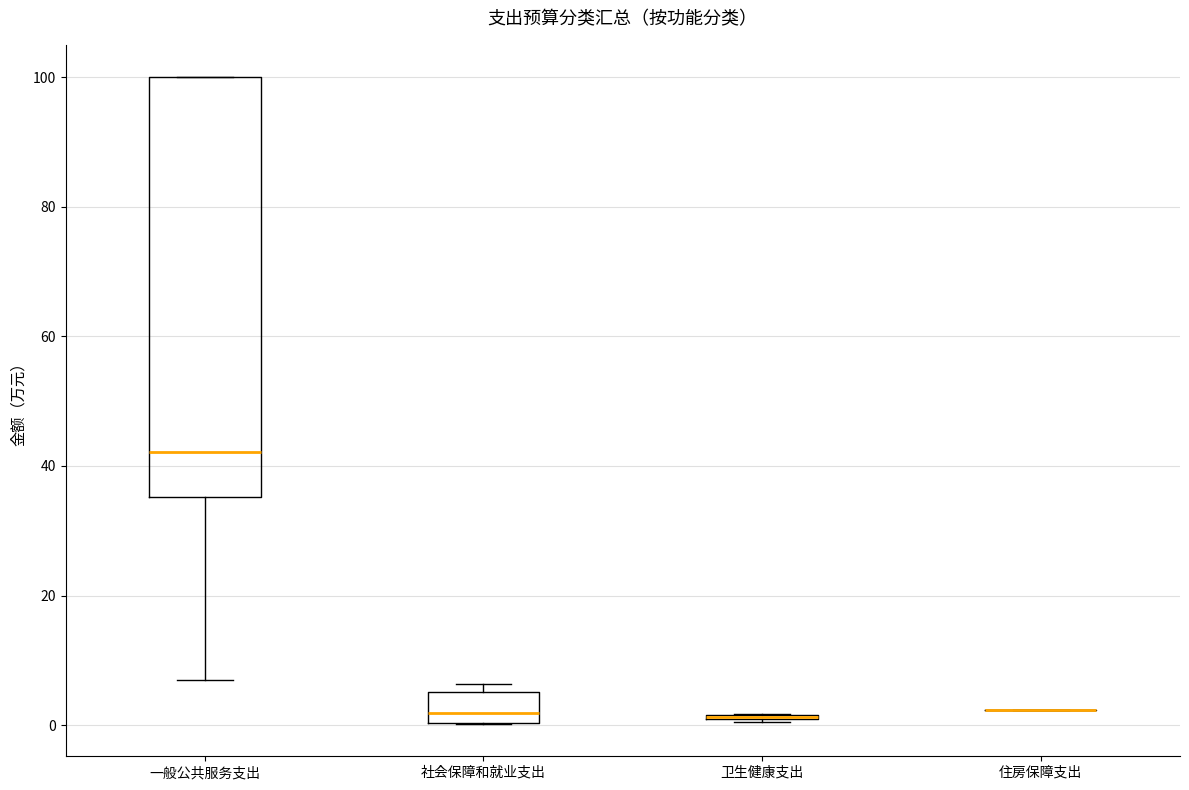

Reading left to right, transcribe this box plot: for each box, give where its median line is, the range the box spans, and where its two whiskers end, as read against the y-axis. The values are not printed on the chart, so give them approximately, as read against the axis.

一般公共服务支出: median 42, box 36 to 100, whiskers 8 to 100
社会保障和就业支出: median 2, box 0 to 6, whiskers 0 to 6 (just above the box's upper edge)
卫生健康支出: box collapsed to a line at 2, whiskers 0 to 2
住房保障支出: box collapsed to a line at 2, whiskers 2 to 2